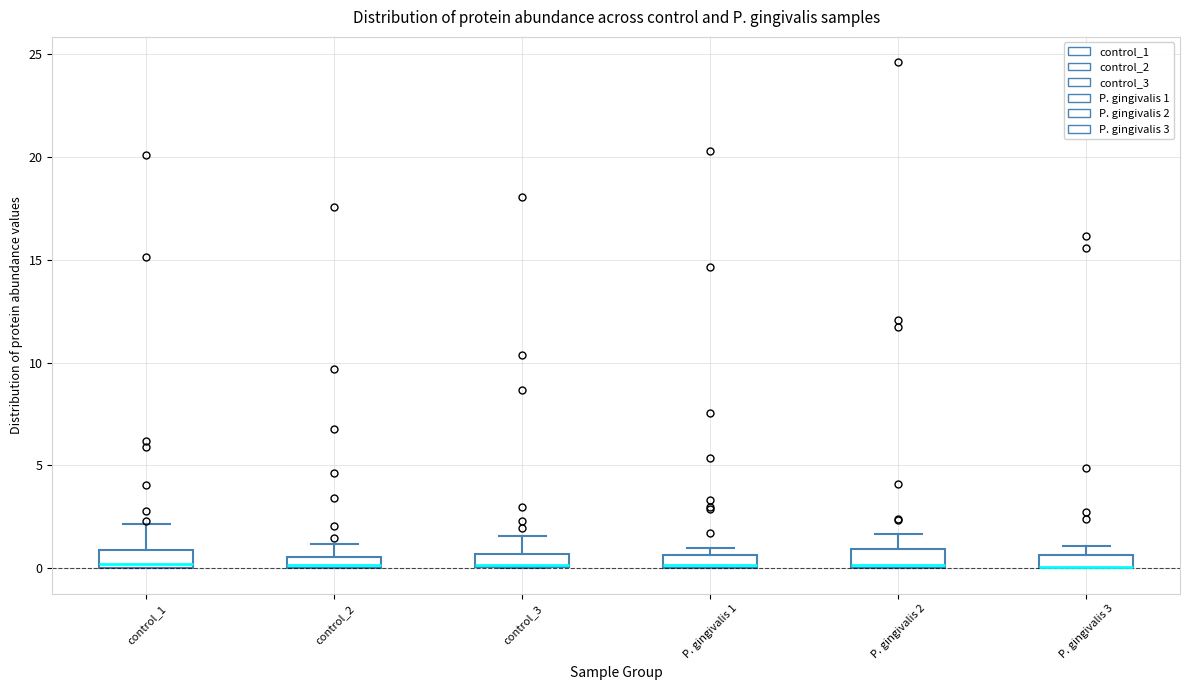

Where is the lower edge of the box for P. gingivalis 2 on the y-axis? The values are not printed on the chart, so give them approximately, as read against the axis.

0.0